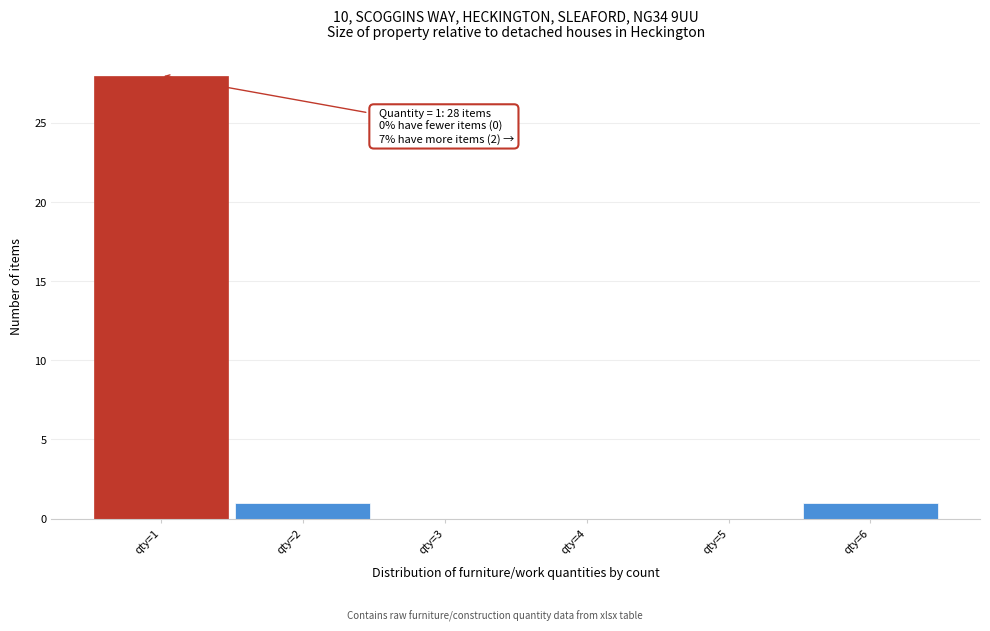

Over which range of the x-axis is the bar tallest?

0.5 to 1.5